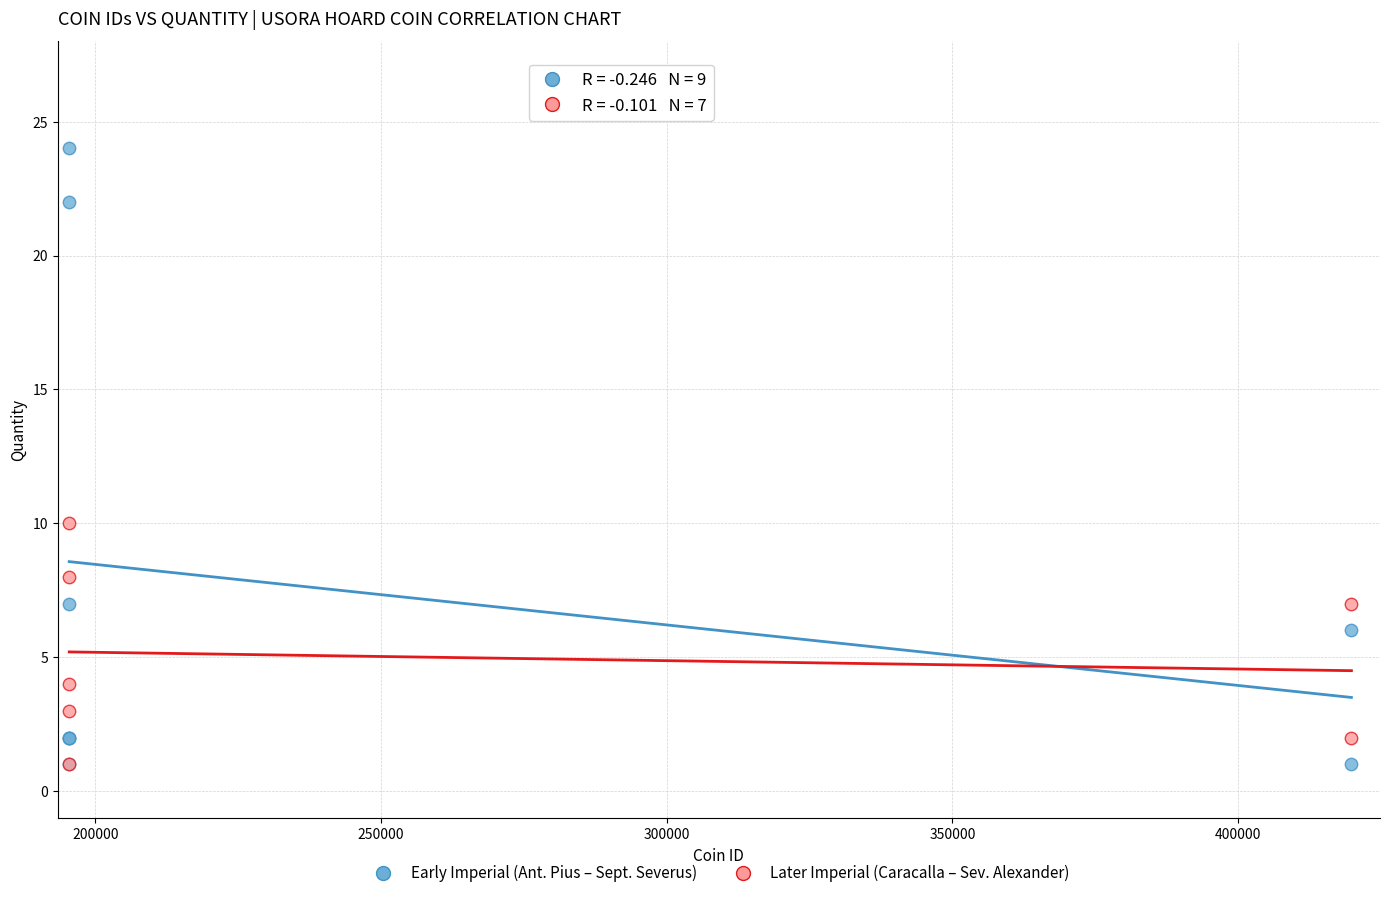

Which series has the largest Y range (max minus min)?

Early Imperial (Ant. Pius – Sept. Severus)